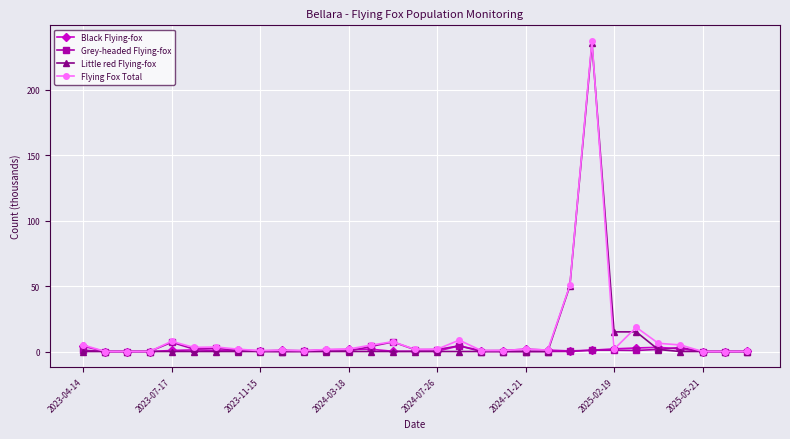

True or false: Grey-headed Flying-fox has more than 0 interior local peaks.

True